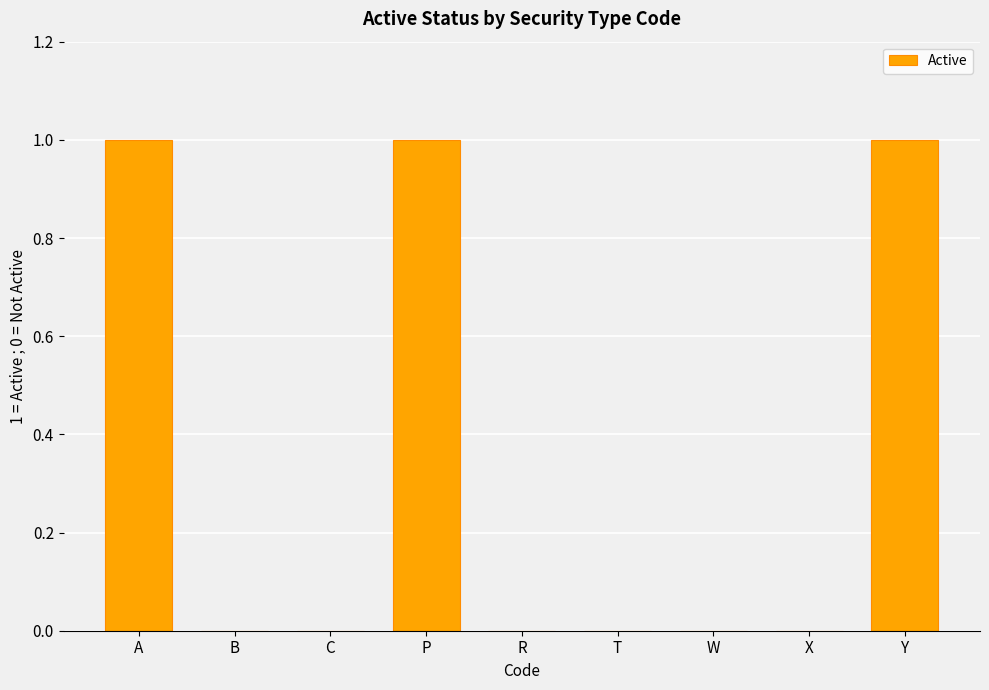

What is the sum of all values?

3